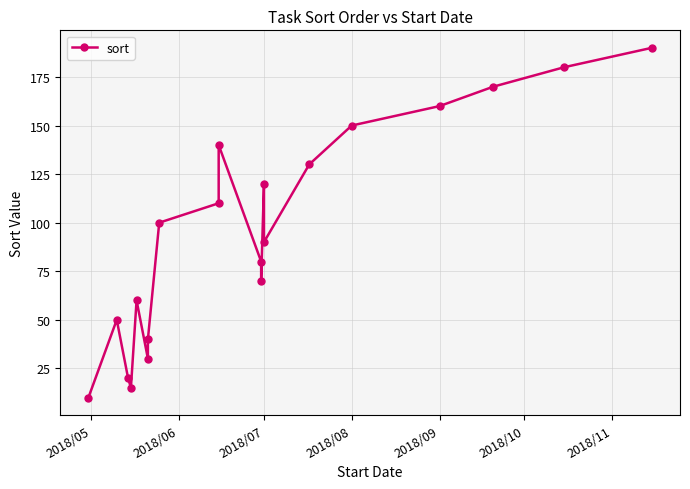

Reading right to left, extract all data points from this chart.

190	180	170	160	150	130	90	120	70	80	140	110	100	40	30	60	15	20	50	10